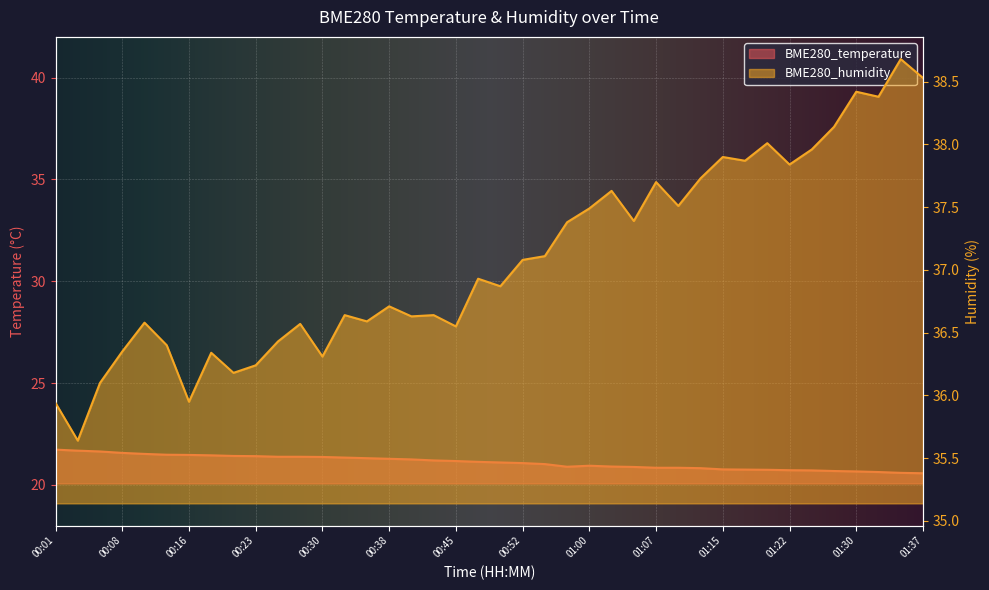

True or false: BME280_humidity has more than 1 points higher than both neighbors.

True